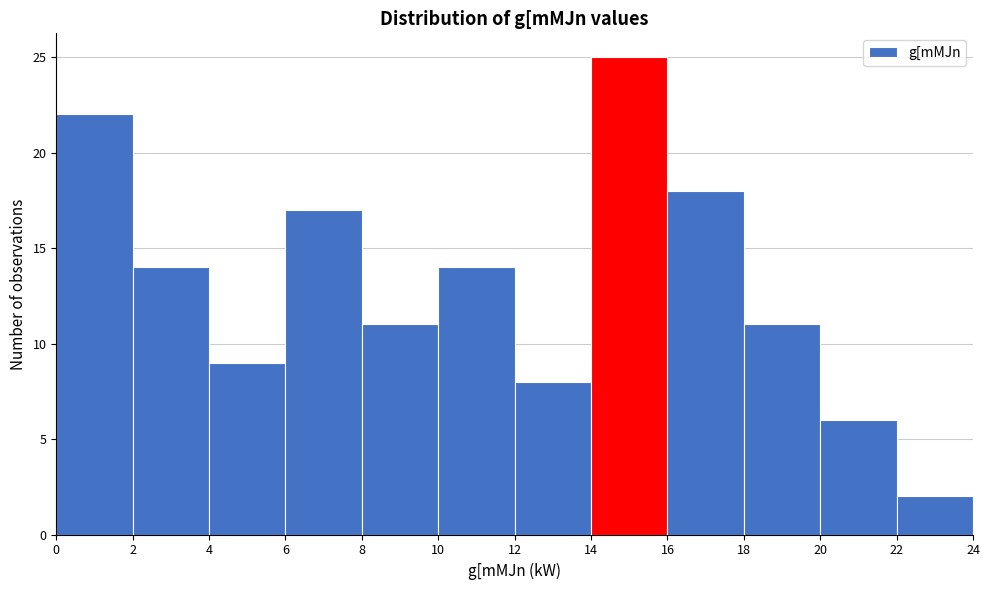

Which range on the x-axis has the tallest bar?

14 to 16